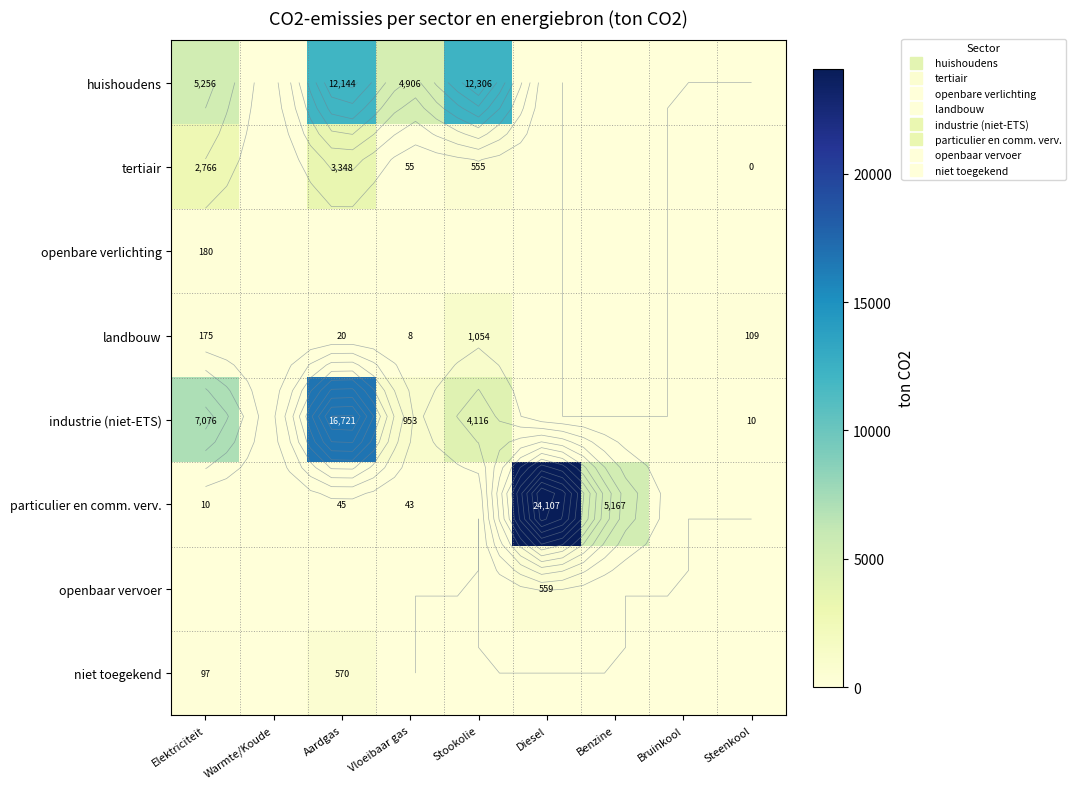

At which label is tertiair closest to 1674?

Elektriciteit